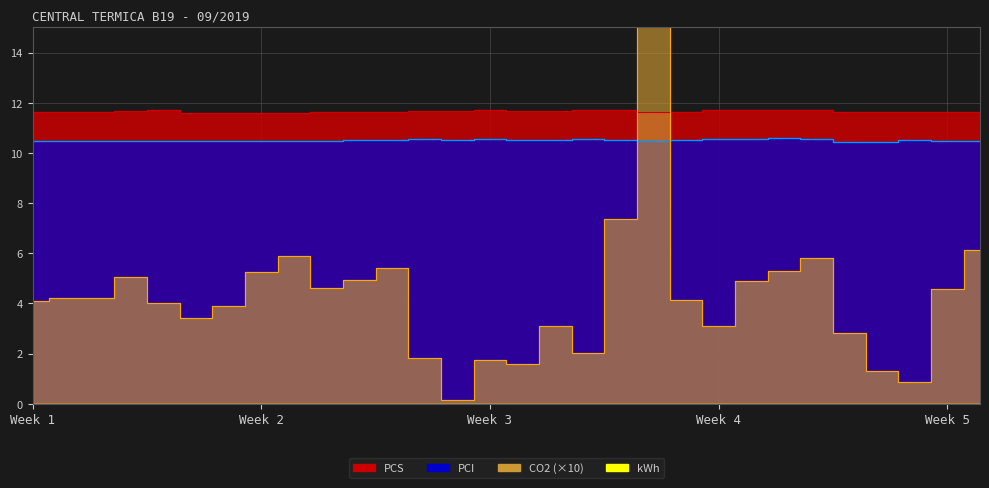

In CO2, how many points are higher than both neighbors (excluding endpoints)?

7